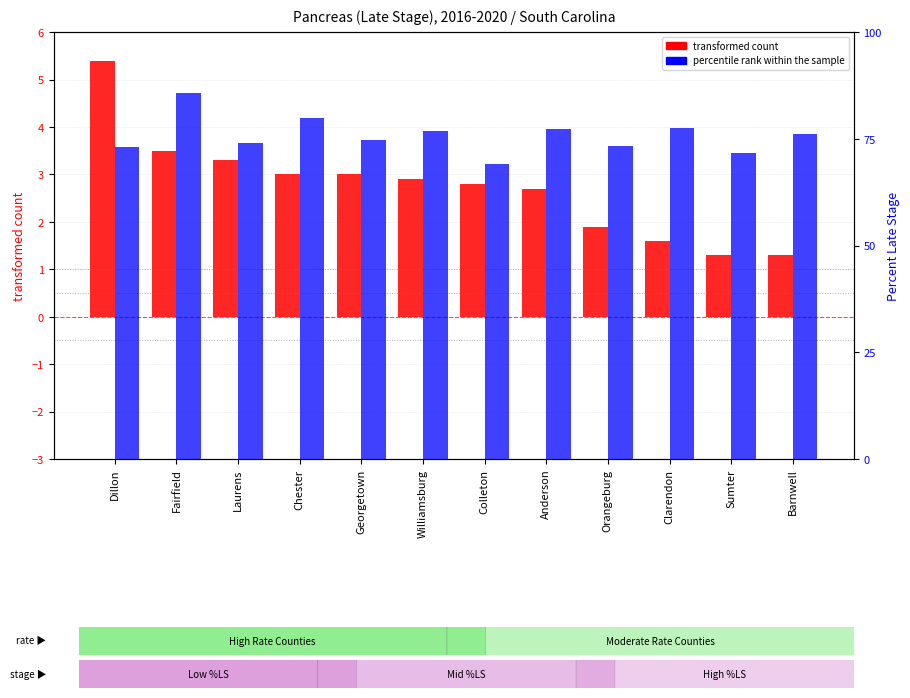

What is the sum of the transformed count values at Williamsburg and Barnwell?

4.2